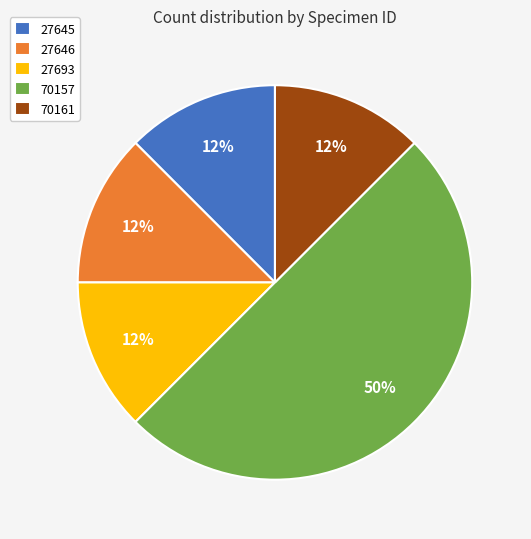

Which slice is the largest?

70157